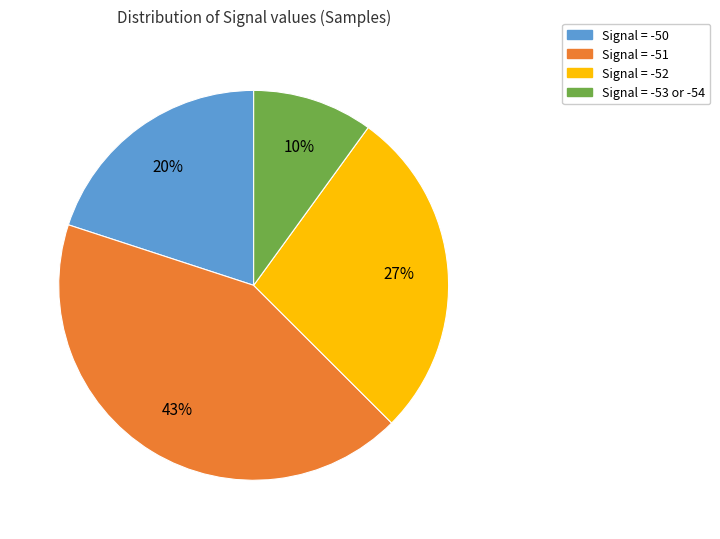

To the nearest percent, what is the difference between the largest and smallest slice percentages?

33%